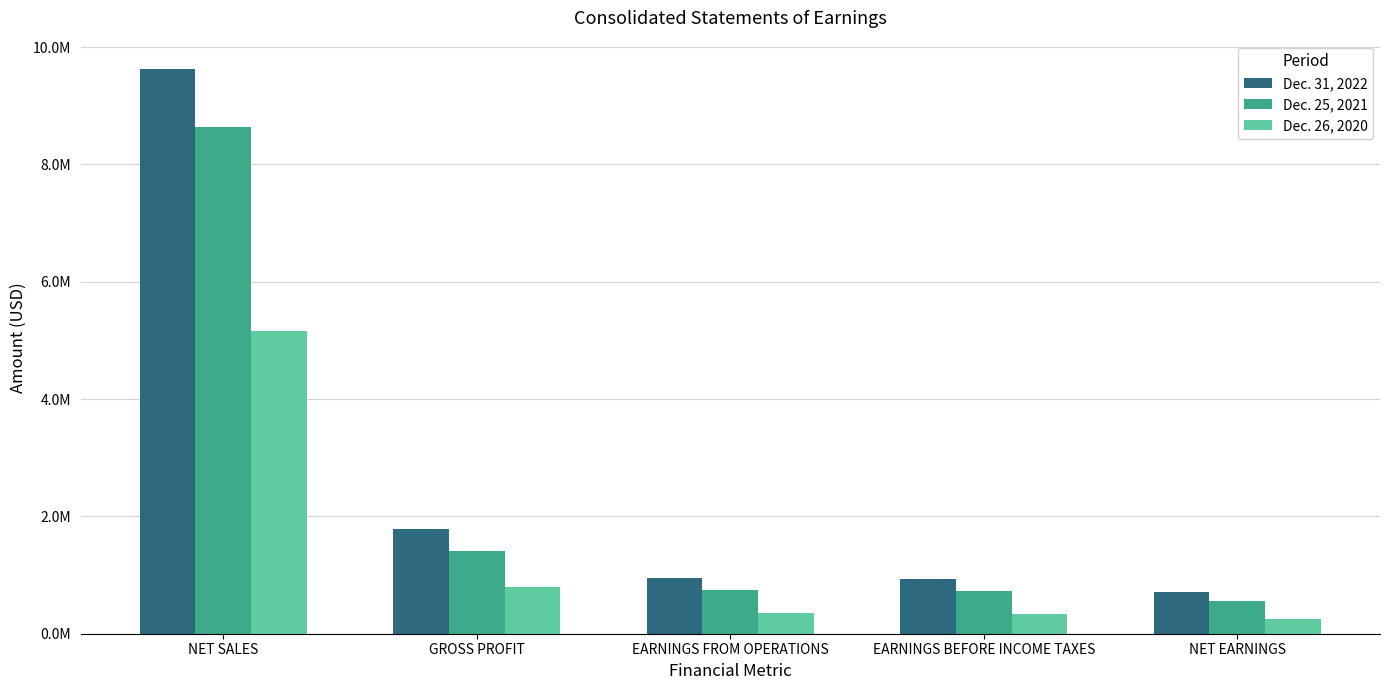

What is the minimum value shown in the chart?

253882